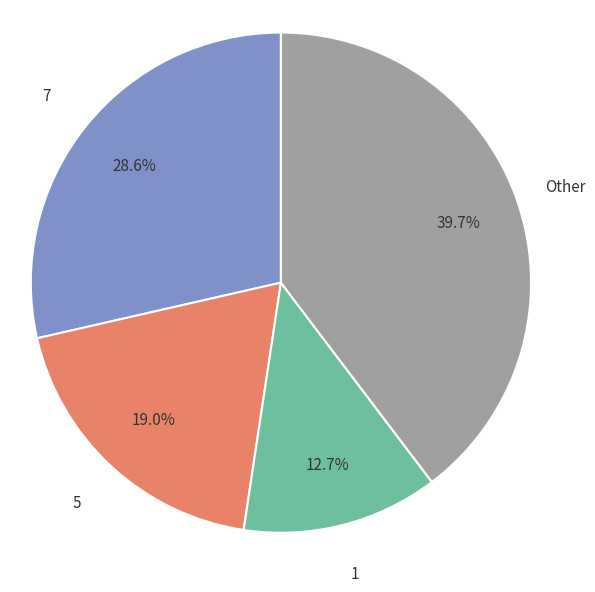

Is 7 the majority of the pie?

No